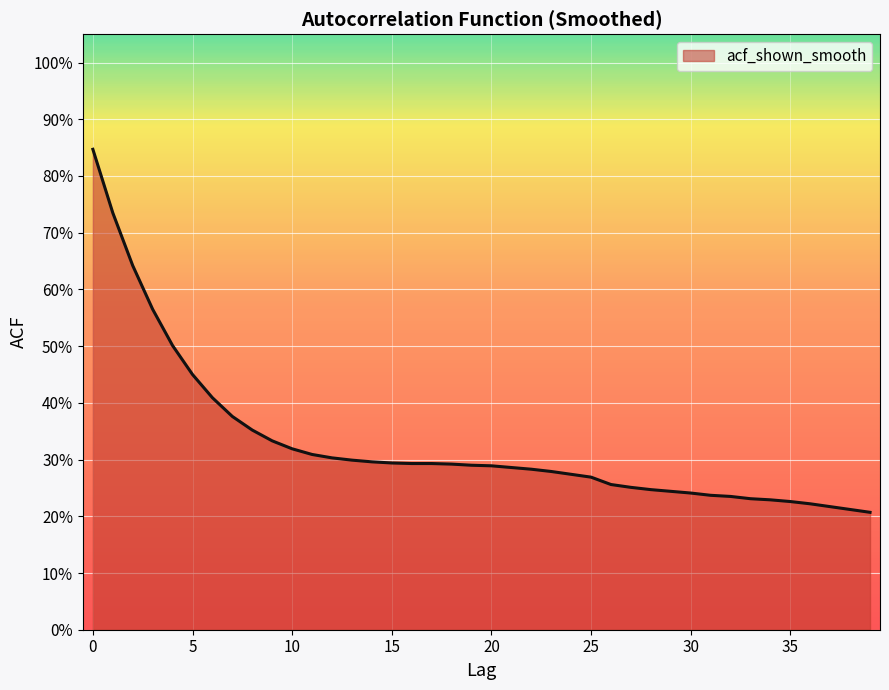

What is the value of the 13th point from the left?

0.3